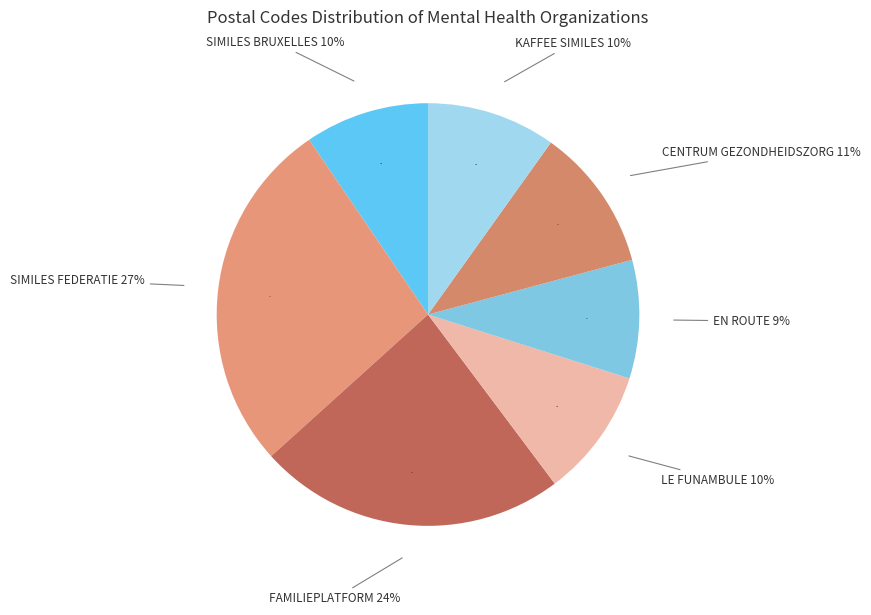

Which category has the biggest portion of the pie?

SIMILES FEDERATIE